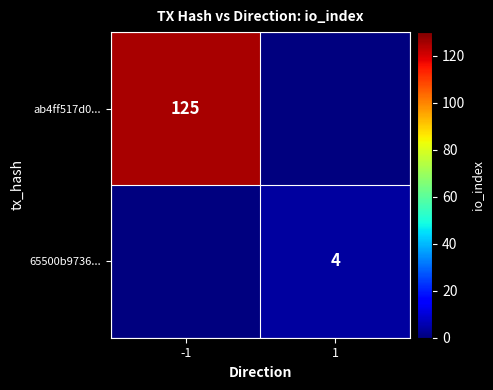

The value of 65500b9736... at 1 is 4. True or false?

True